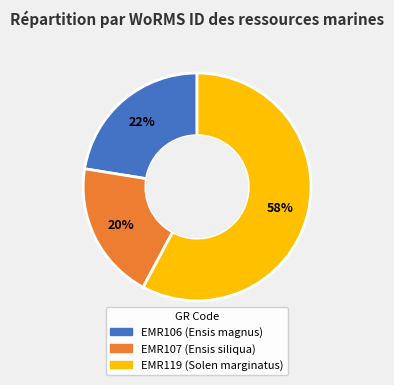

Is the sum of EMR106 and EMR119 greater than half?

Yes